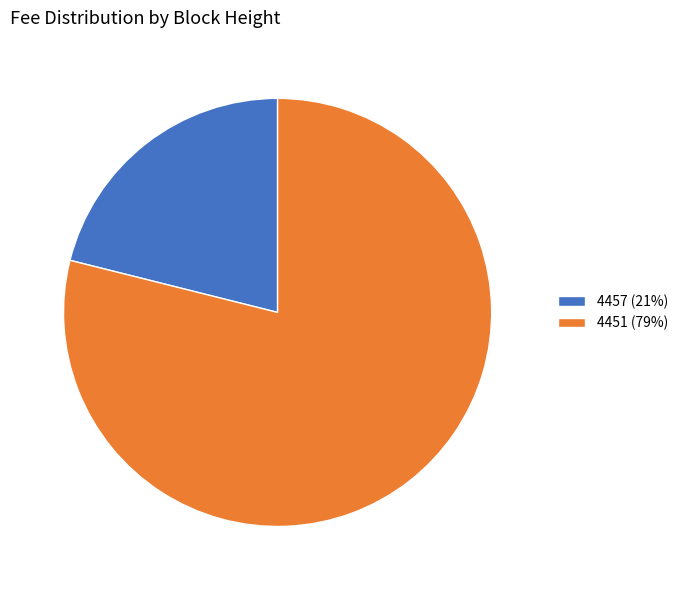

Do 4457 (21%) and 4451 (79%) together represent more than half of the pie?

Yes